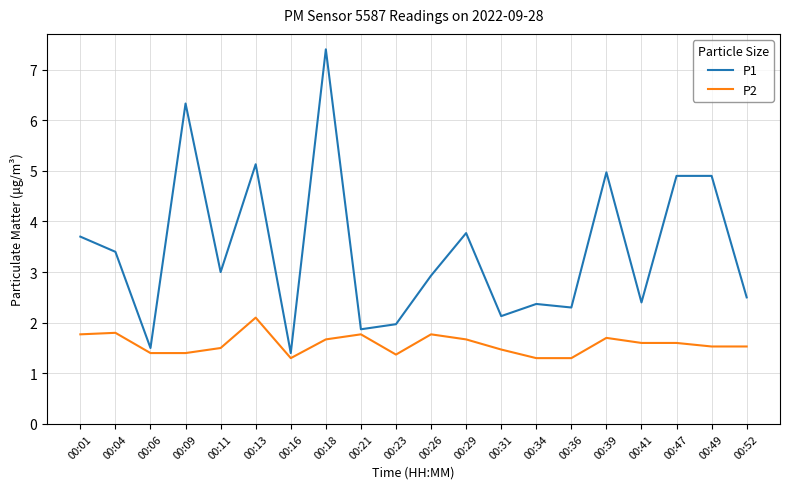

Which series has the largest range (max minus min)?

P1